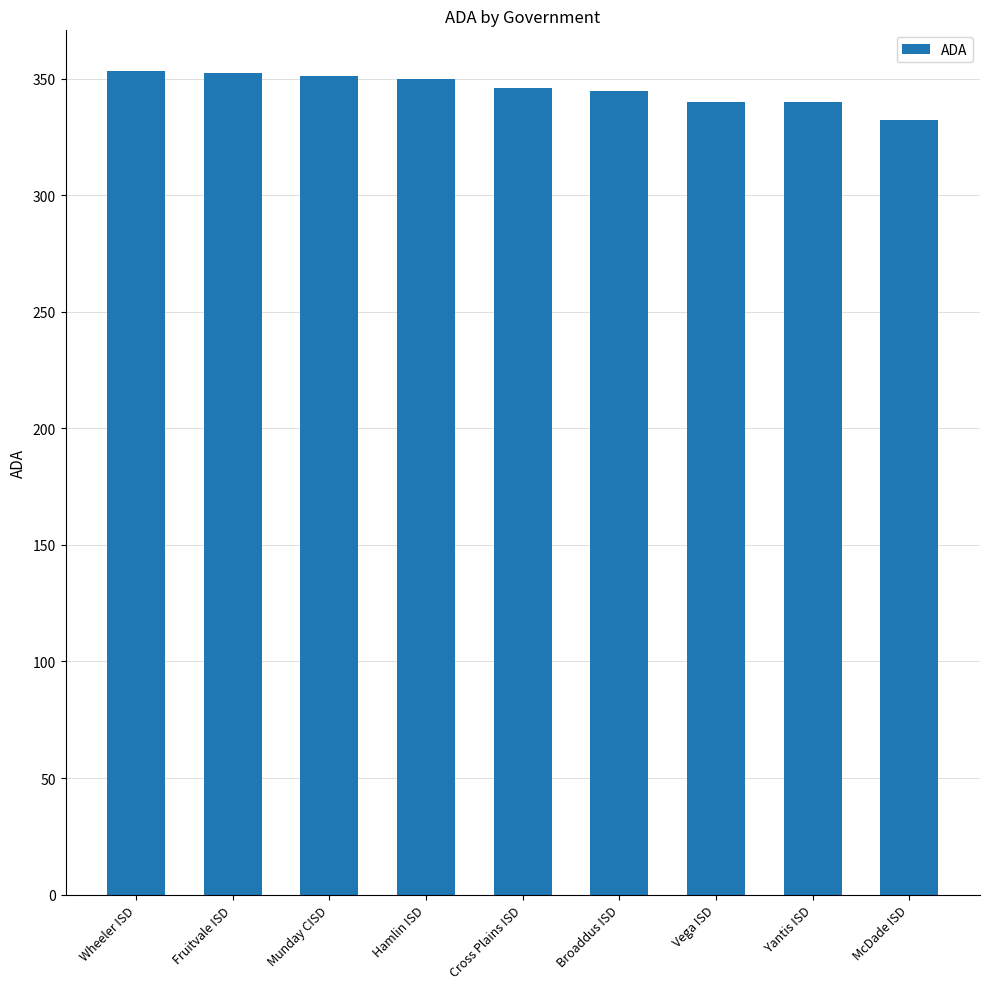

Where does the data first go above 345?

Wheeler ISD